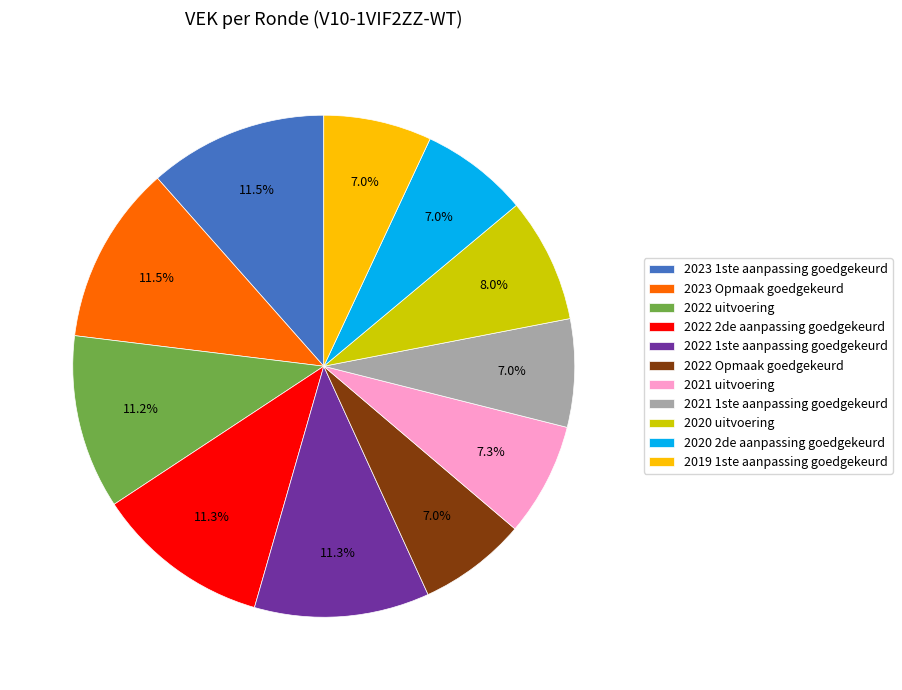

What is the total percentage of 2022 2de aanpassing goedgekeurd and 2023 Opmaak goedgekeurd?

22.8%